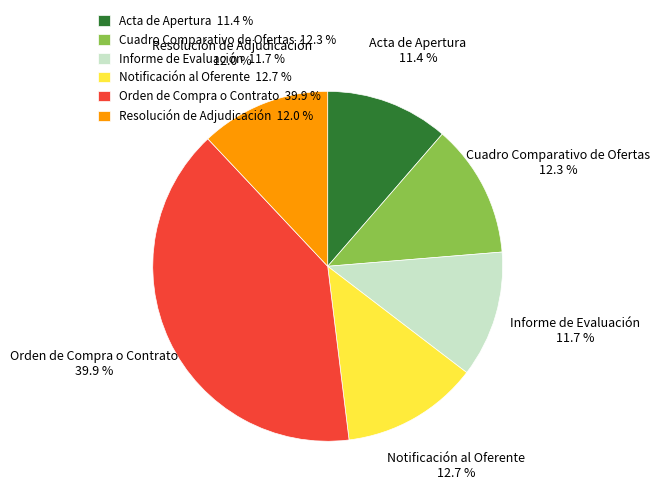

What percentage is the Orden de Compra o Contrato slice, to the nearest percent?

40%